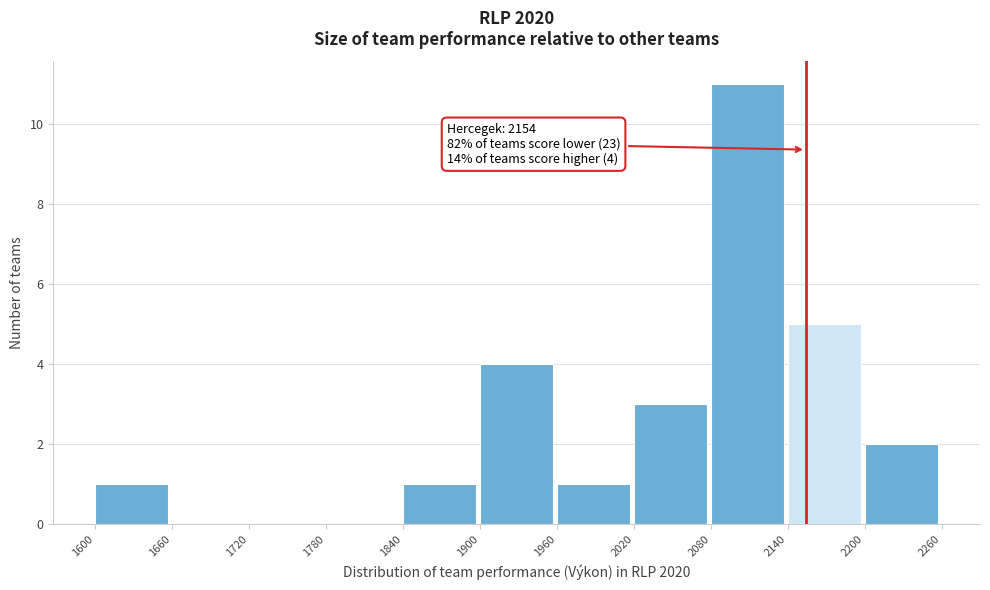

Which range on the x-axis has the tallest bar?

2080 to 2140